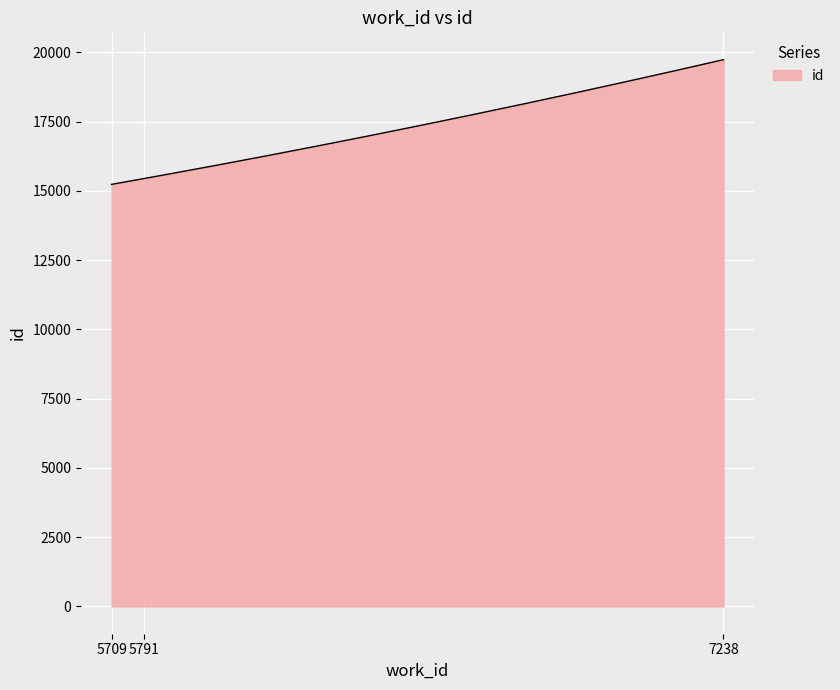

Count the number of categories in the chart.

300